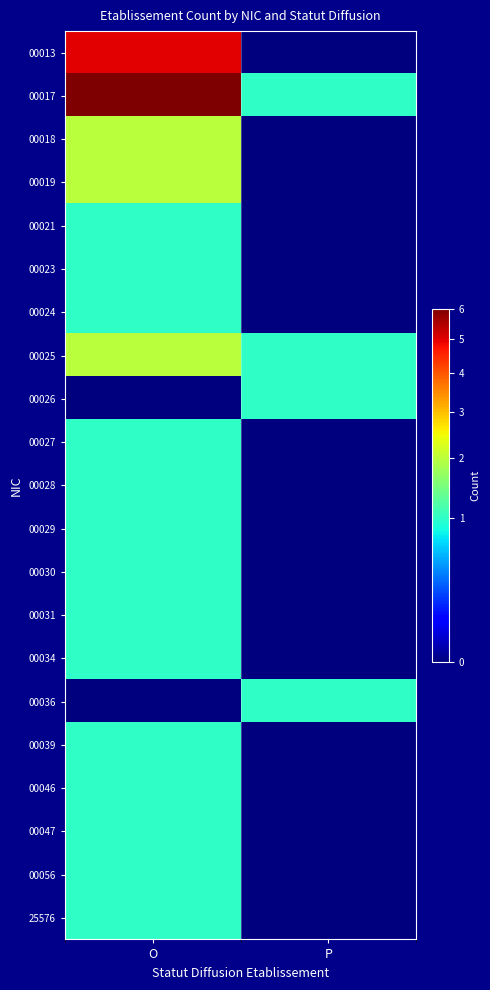

Reading left to right, transcribe all the data shown in this chart.

00013: O=5	P=0
00017: O=6	P=1
00018: O=2	P=0
00019: O=2	P=0
00021: O=1	P=0
00023: O=1	P=0
00024: O=1	P=0
00025: O=2	P=1
00026: O=0	P=1
00027: O=1	P=0
00028: O=1	P=0
00029: O=1	P=0
00030: O=1	P=0
00031: O=1	P=0
00034: O=1	P=0
00036: O=0	P=1
00039: O=1	P=0
00046: O=1	P=0
00047: O=1	P=0
00056: O=1	P=0
25576: O=1	P=0